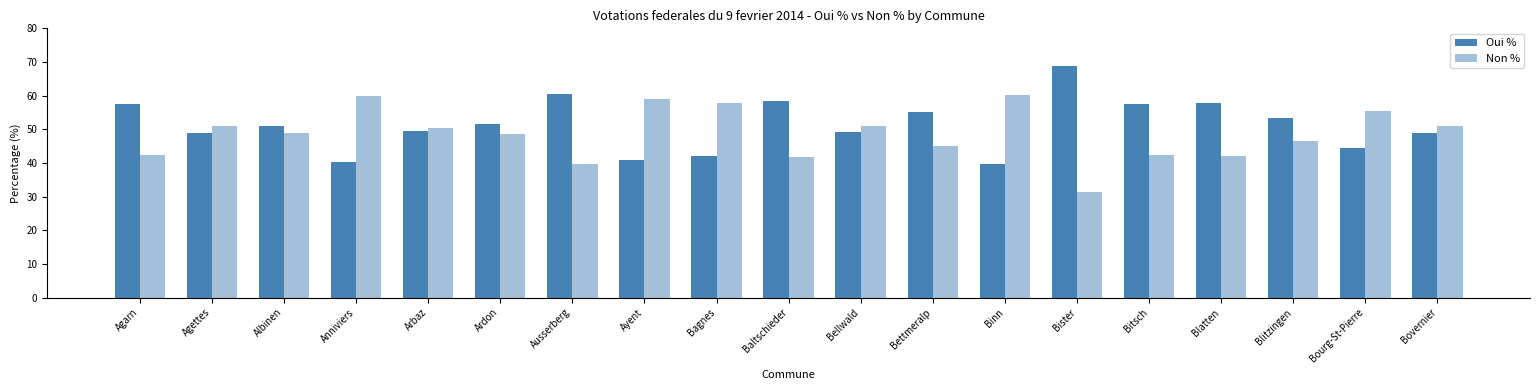

Reading left to right, list all the values displayed in this chart.

Oui %: Agarn=57.6	Agettes=49.0	Albinen=51.1	Anniviers=40.2	Arbaz=49.5	Ardon=51.5	Ausserberg=60.4	Ayent=41.0	Bagnes=42.2	Baltschieder=58.3	Bellwald=49.1	Bettmeralp=55.1	Binn=39.7	Bister=68.8	Bitsch=57.5	Blatten=57.8	Blitzingen=53.3	Bourg-St-Pierre=44.4	Bovernier=49.0
Non %: Agarn=42.4	Agettes=51.0	Albinen=48.9	Anniviers=59.8	Arbaz=50.5	Ardon=48.5	Ausserberg=39.6	Ayent=59.0	Bagnes=57.8	Baltschieder=41.7	Bellwald=50.9	Bettmeralp=44.9	Binn=60.3	Bister=31.2	Bitsch=42.5	Blatten=42.2	Blitzingen=46.7	Bourg-St-Pierre=55.6	Bovernier=51.0